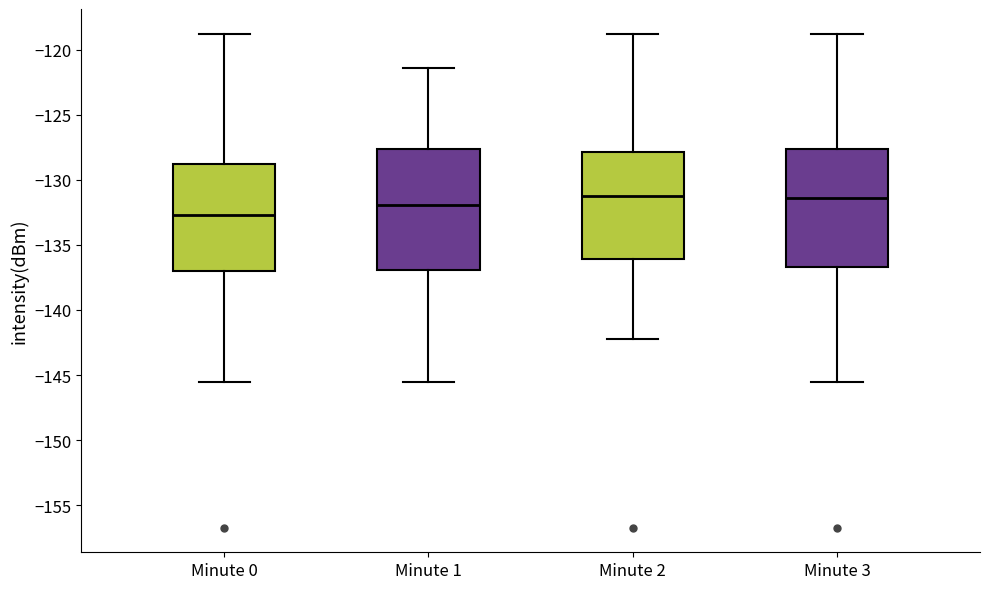

Reading left to right, read every box against the y-axis: the position of its median line, the range the box covers, and the ends of its whiskers. The values are not printed on the chart, so give them approximately, as read against the axis.

Minute 0: median -132.5, box -137.0 to -129.0, whiskers -145.5 to -119.0
Minute 1: median -132.0, box -137.0 to -127.5, whiskers -145.5 to -121.5
Minute 2: median -131.0, box -136.0 to -128.0, whiskers -142.5 to -119.0
Minute 3: median -131.5, box -136.5 to -127.5, whiskers -145.5 to -119.0